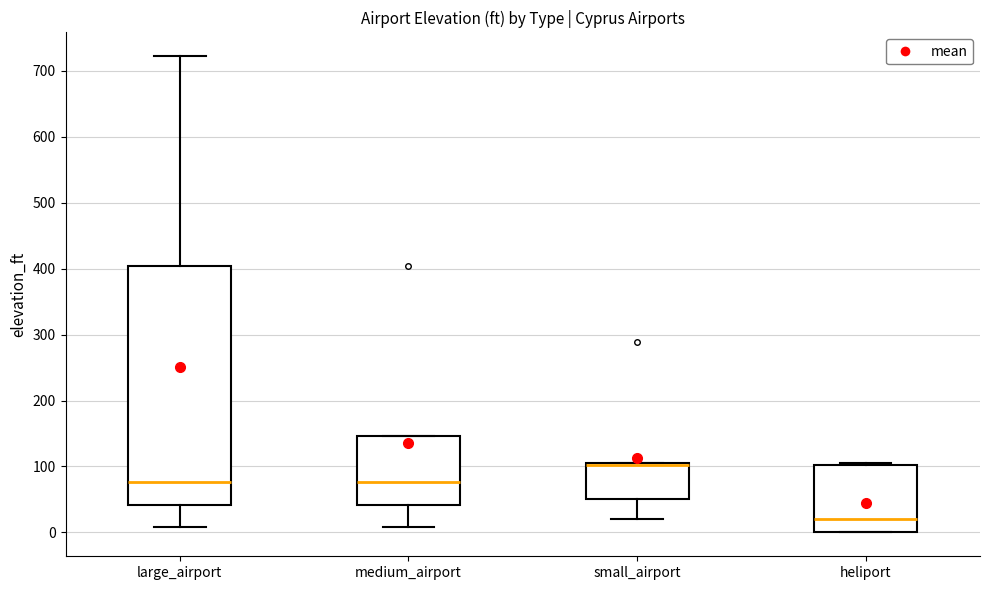

Reading left to right, transcribe this box plot: for each box, give where its median line is, the range the box spans, and where its two whiskers end, as read against the y-axis. The values are not printed on the chart, so give them approximately, as read against the axis.

large_airport: median 80, box 40 to 400, whiskers 10 to 720
medium_airport: median 80, box 40 to 150, whiskers 10 to 150
small_airport: median 100 (drawn on the box's upper edge), box 50 to 110, whiskers 20 to 110
heliport: median 20, box 0 to 100, whiskers 0 to 110